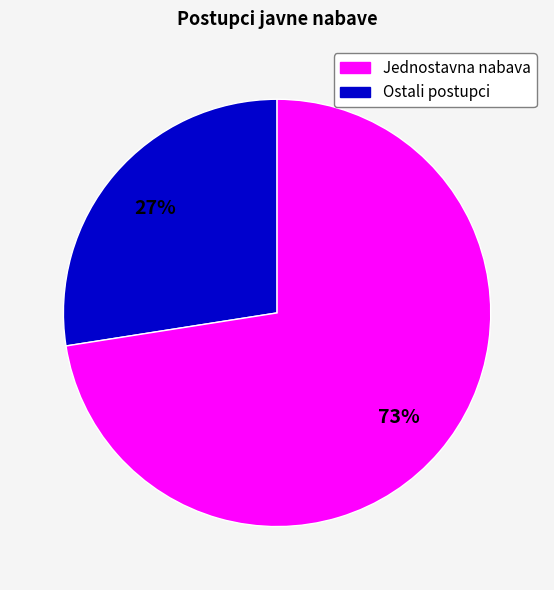

To the nearest percent, what is the average slice percentage?

50%